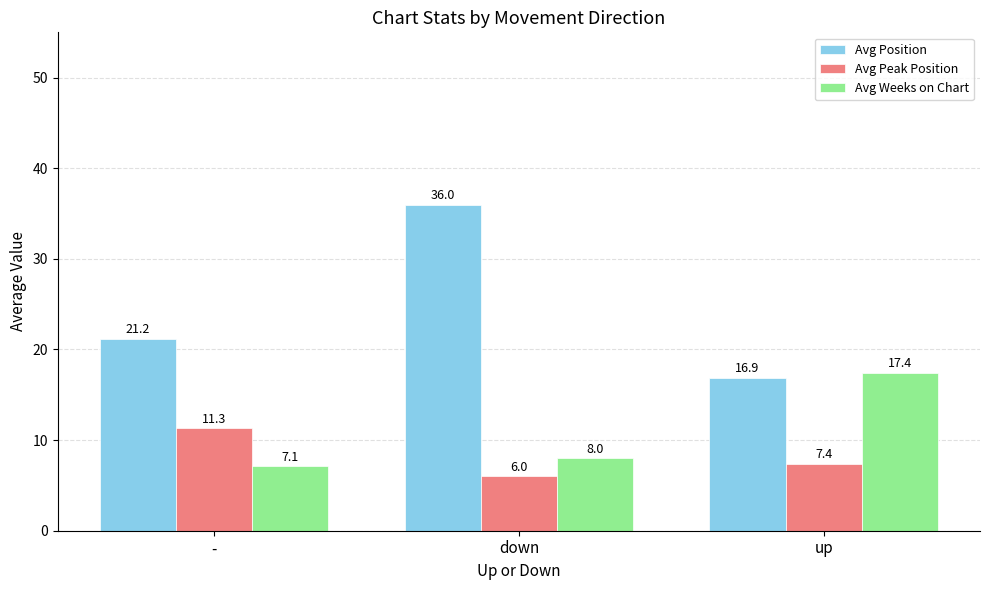

Count the number of categories in the chart.

3